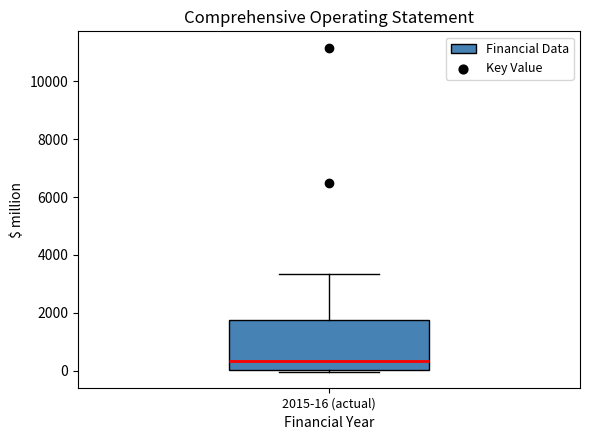

Where does the median line of the box for 2015-16 (actual) sit on the y-axis? The values are not printed on the chart, so give them approximately, as read against the axis.

400